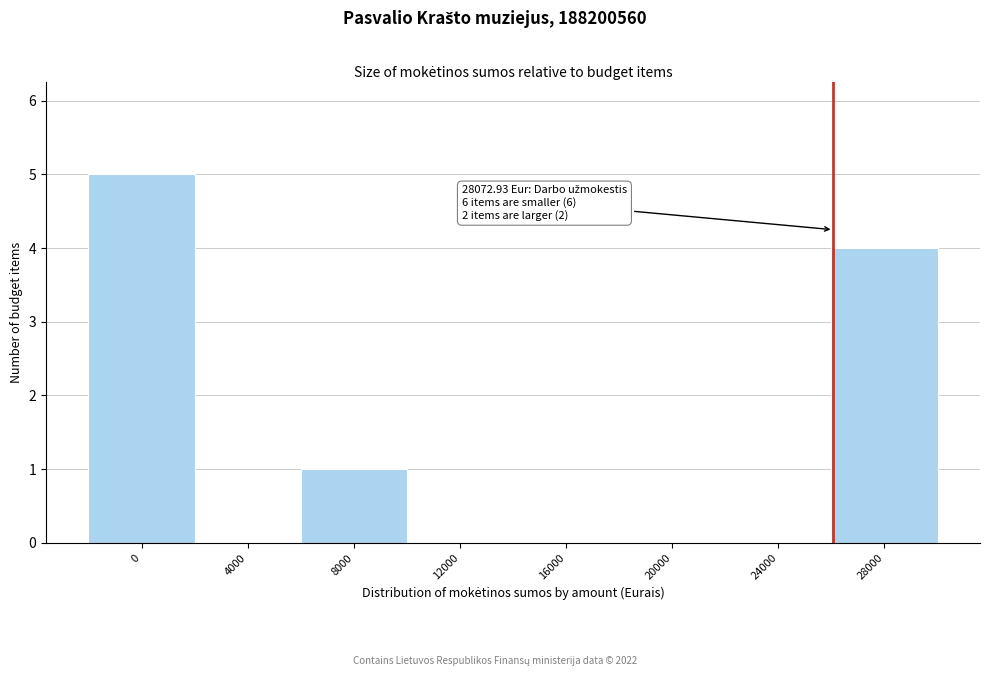

Reading left to right, list all the values displayed in this chart.

0=5	4000=0	8000=1	12000=0	16000=0	20000=0	24000=0	28000=4